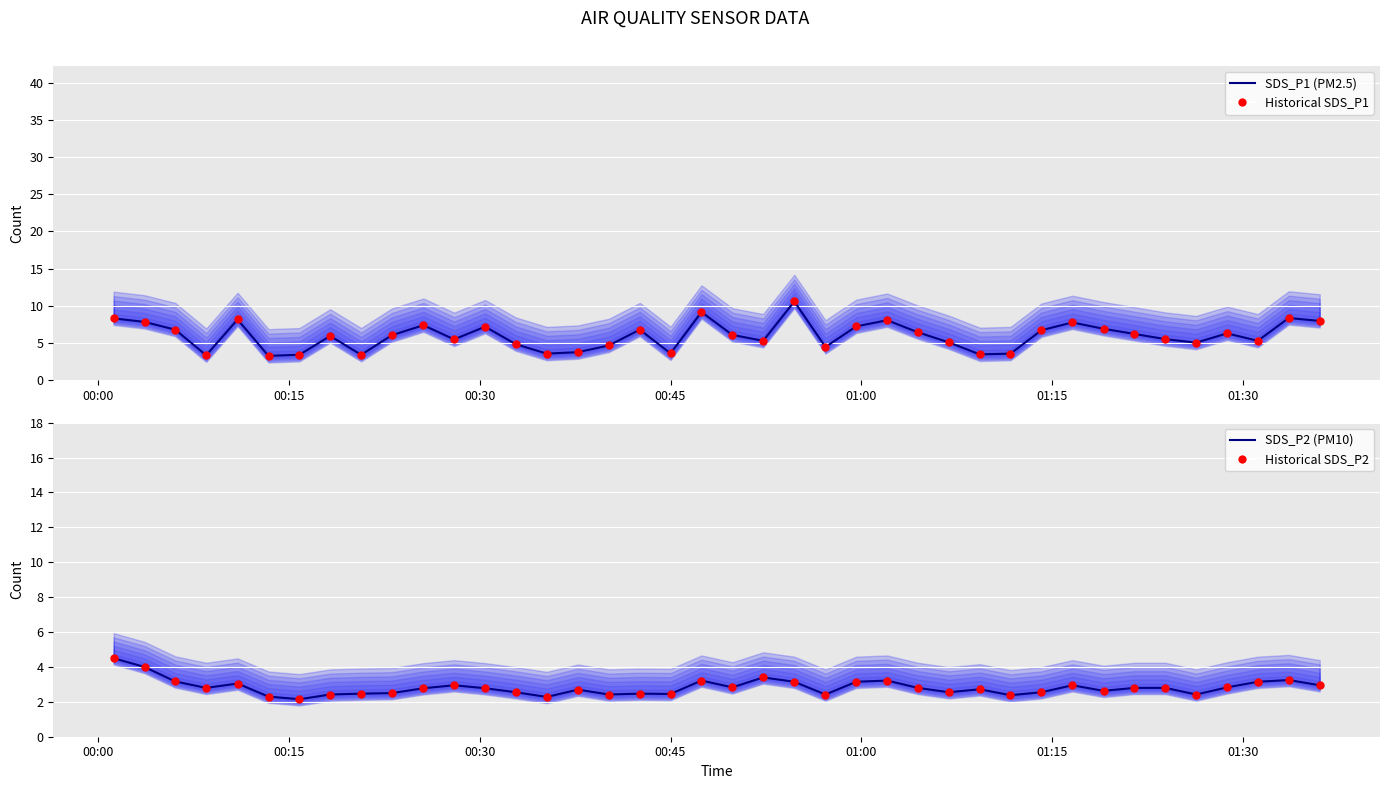

Which series contains the highest Y value?

SDS_P1 (PM2.5)